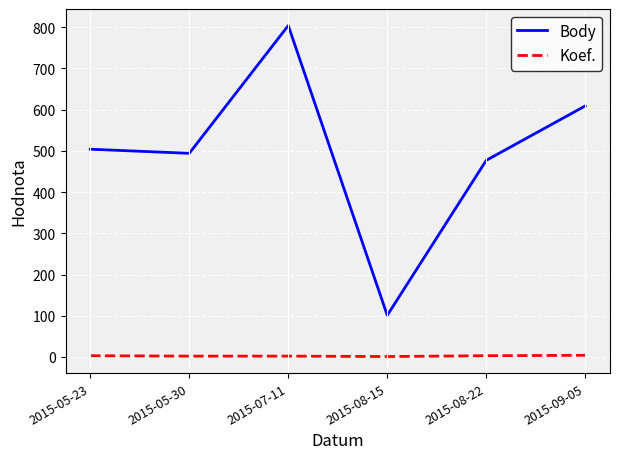

True or false: Koef. and Body cross at least once.

False